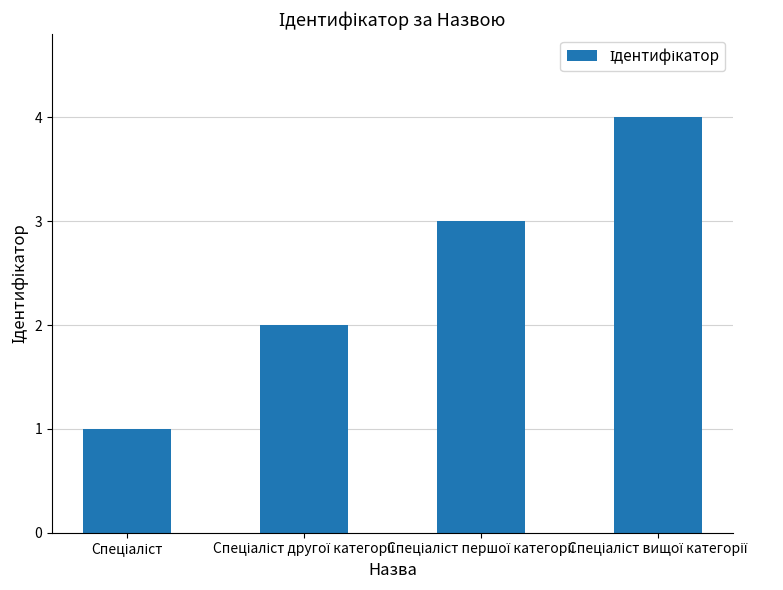

What is the sum of all values?

10